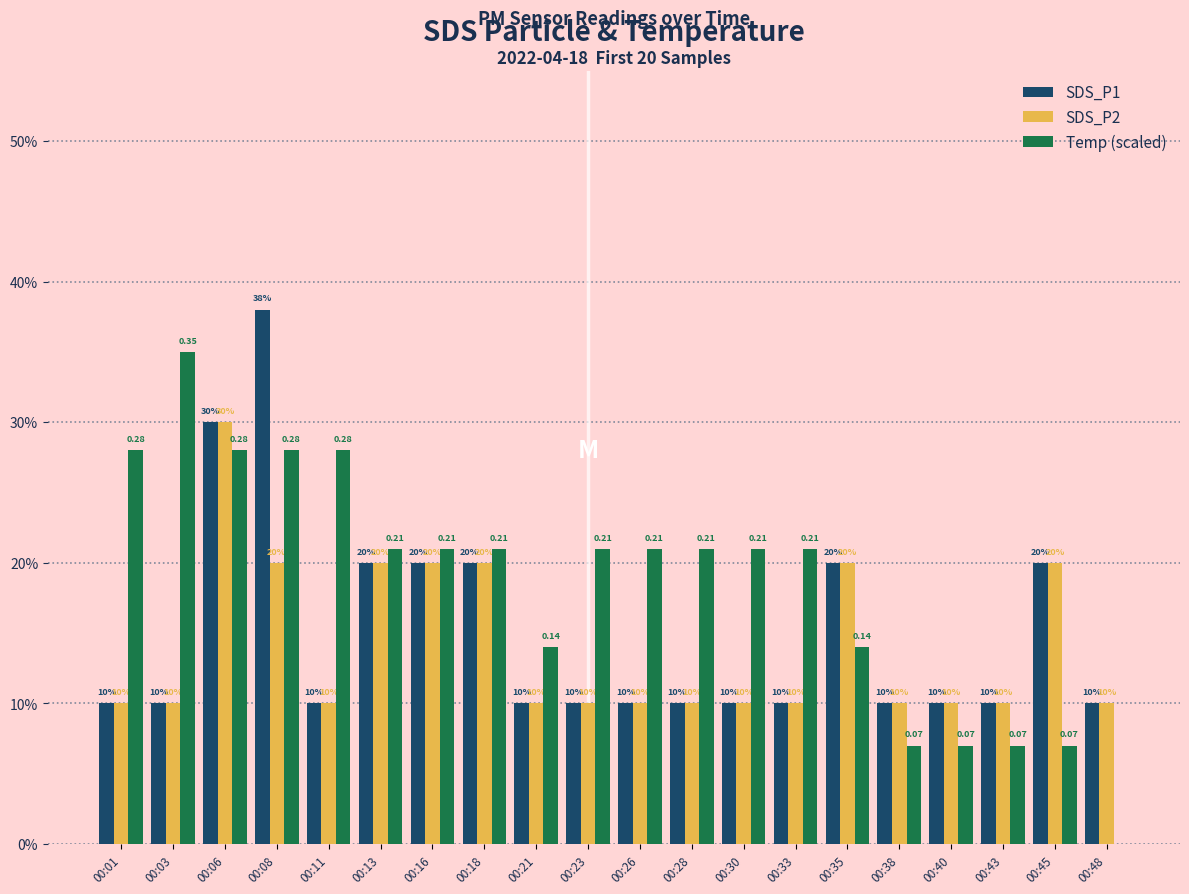

At which label does Temp (scaled) reach its minimum?

00:48